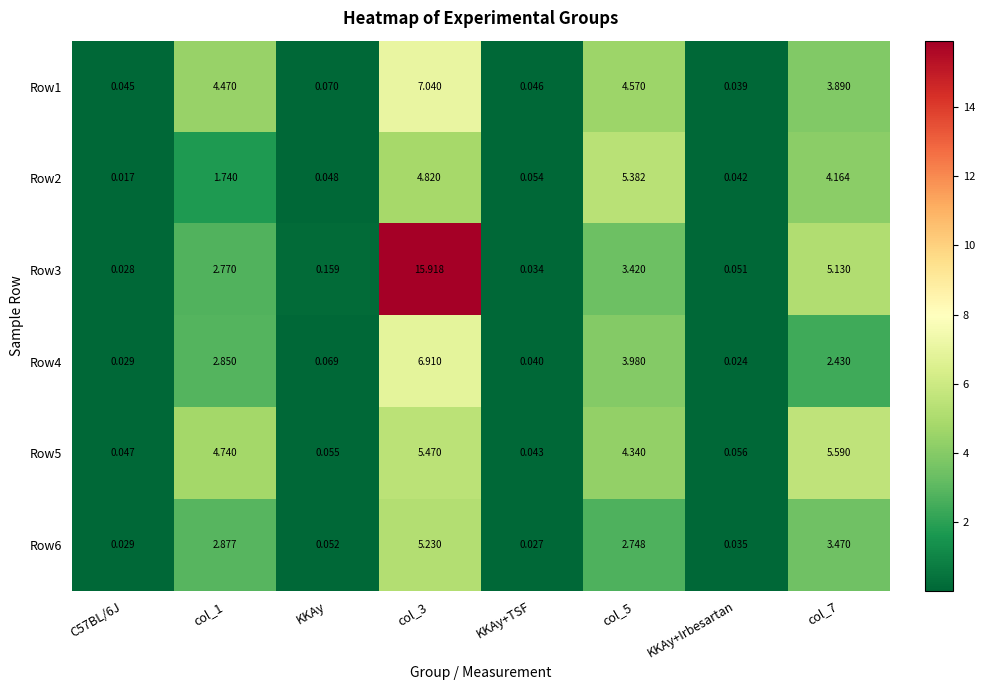

Which series has the largest range (max minus min)?

Row3